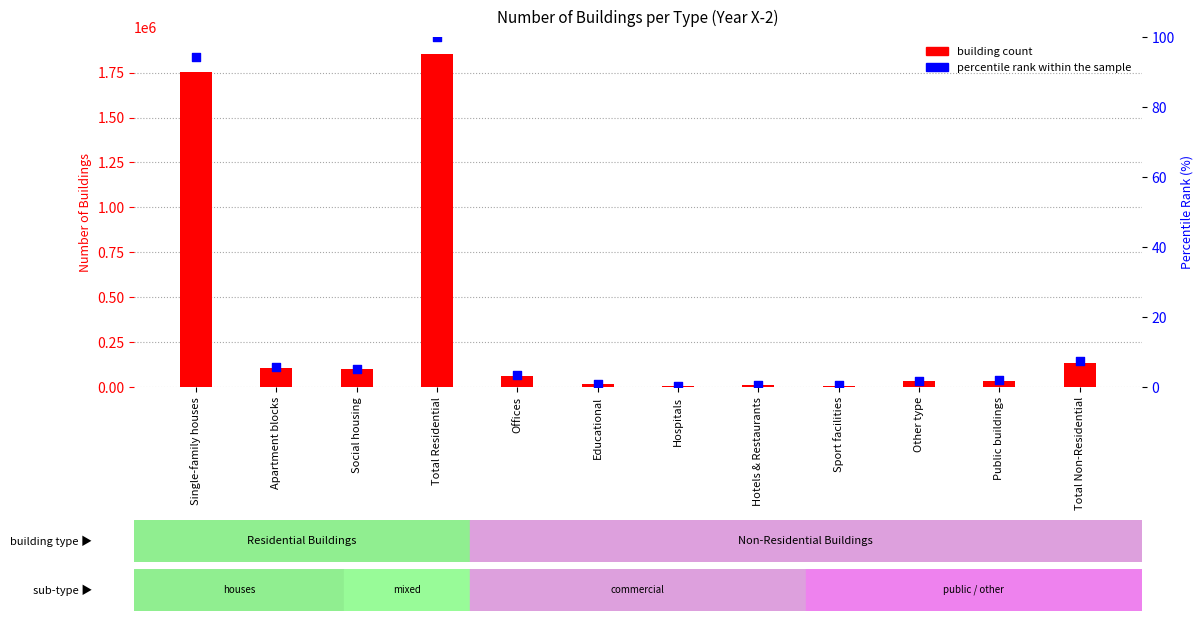

What are all the series names shown in the legend?

building count, percentile rank within the sample